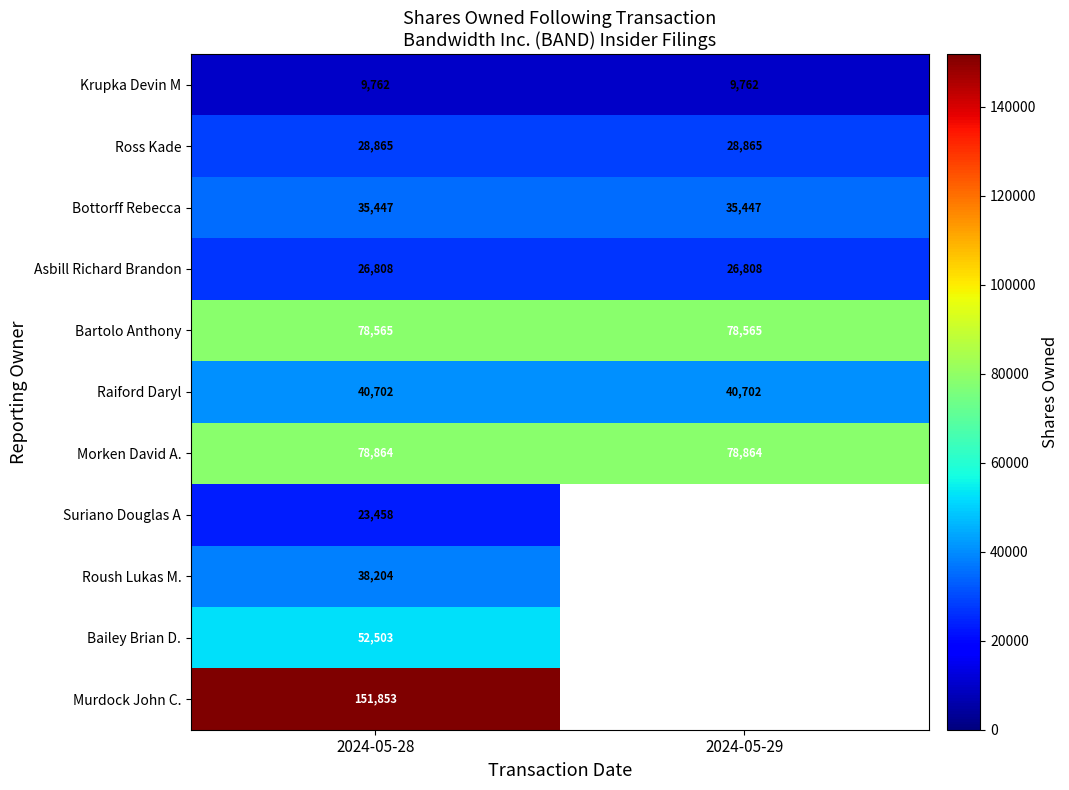

How many series are shown in this chart?

11